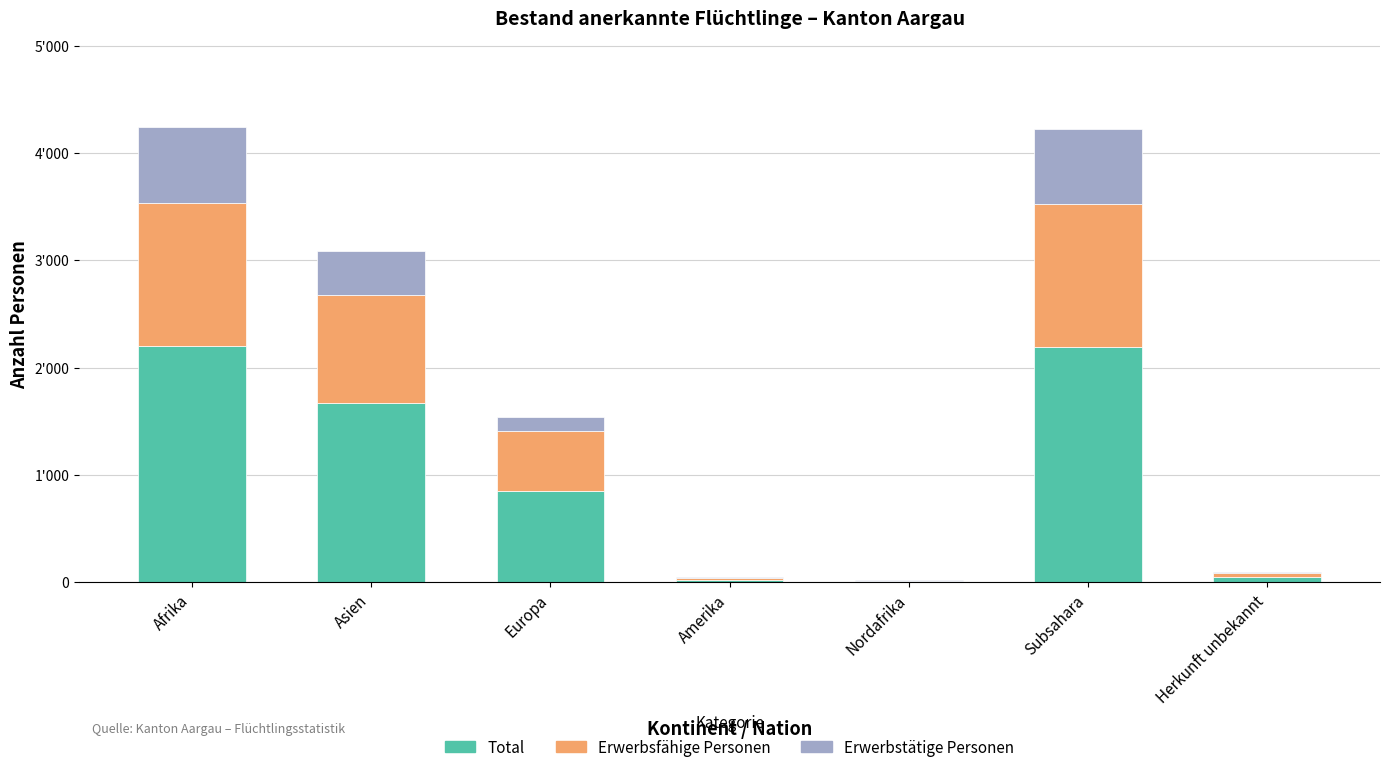

Between Europa and Asien, which is larger?

Asien